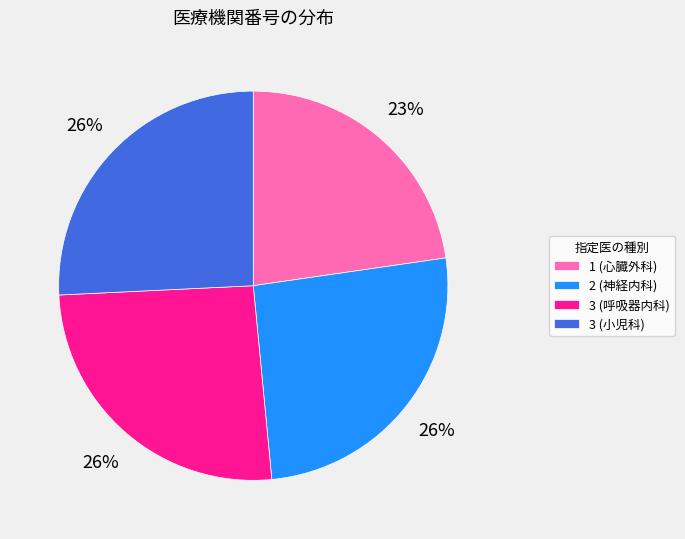

Do 3 (小児科) and 3 (呼吸器内科) together represent more than half of the pie?

Yes